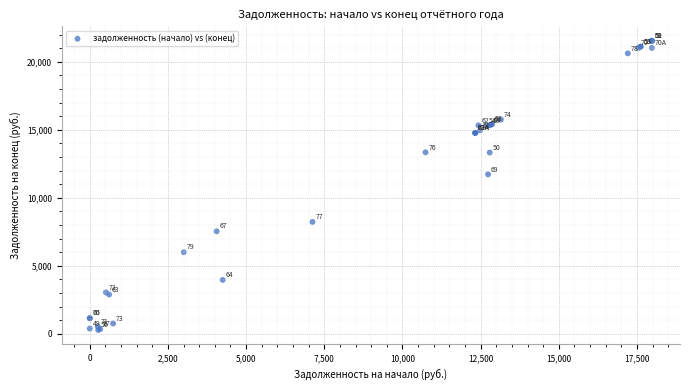

What Y value in the scatter plot is closest to 10915?

11728.4